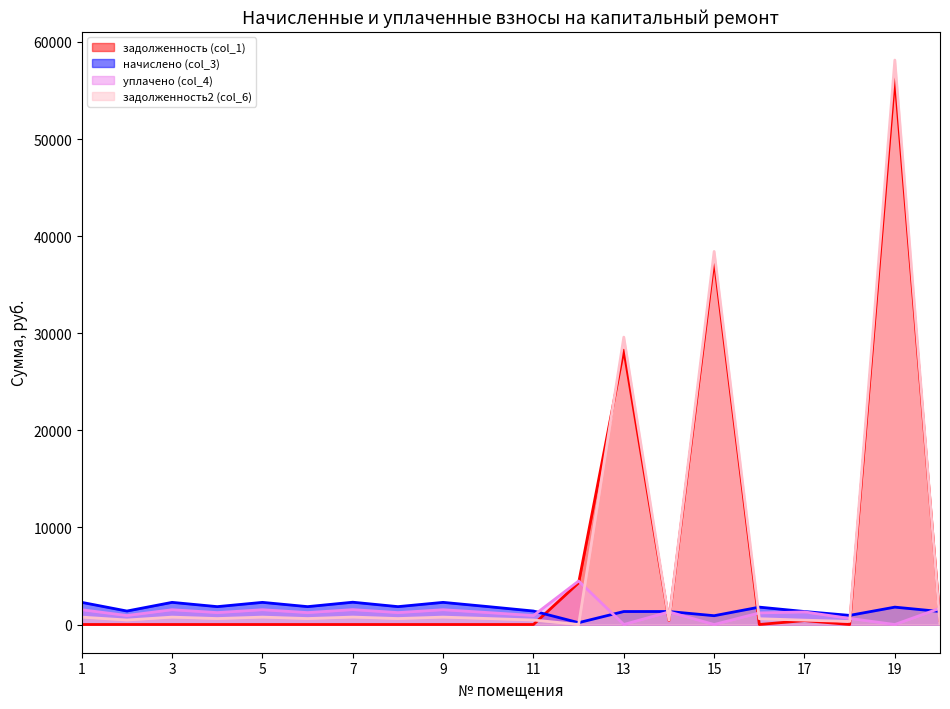

True or false: задолженность (col_1) and начислено (col_3) cross at least once.

True